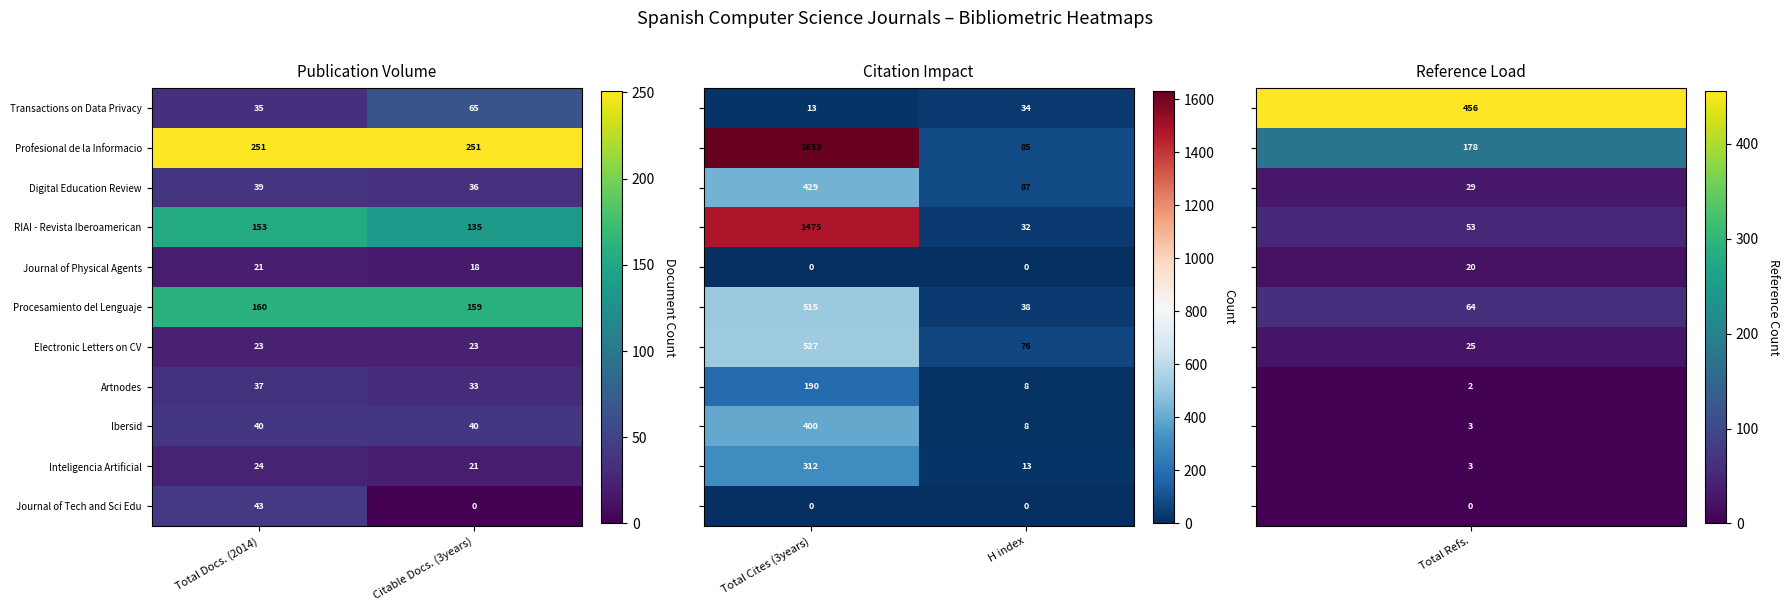

At which label does Journal of Physical Agents reach its minimum?

Citable Docs. (3years)